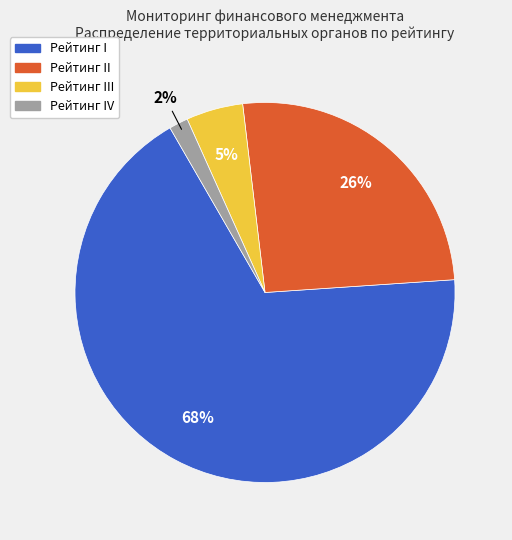

Is there any slice that represents more than half of the pie?

Yes